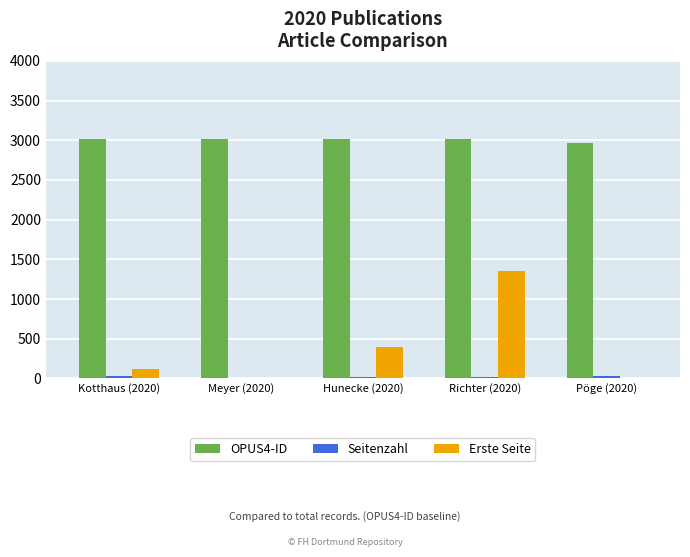

What is the greatest value displayed?

3021